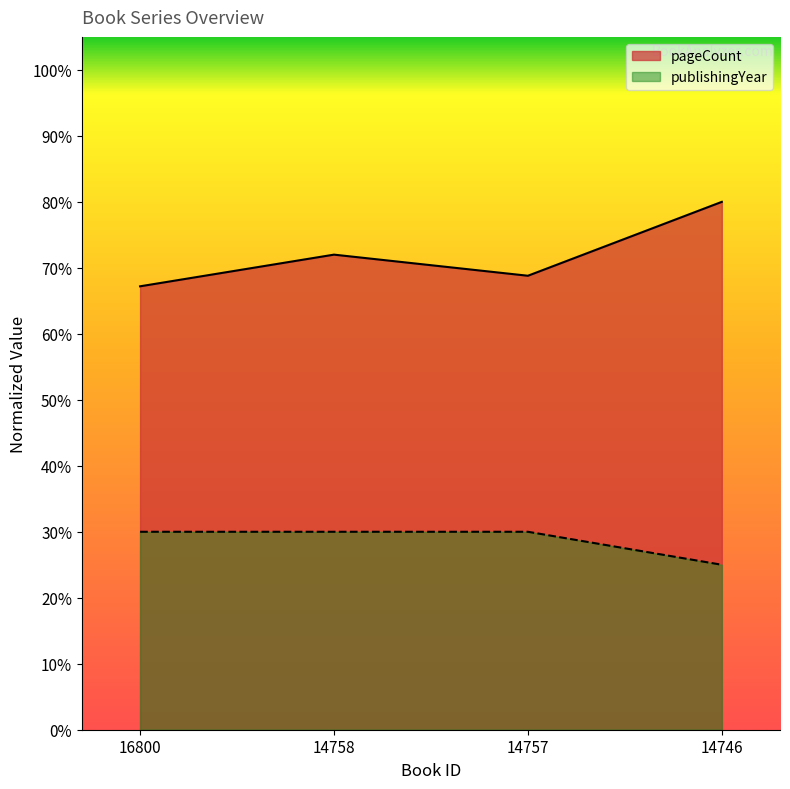

At how many categories does at least one series exceed 0?

4